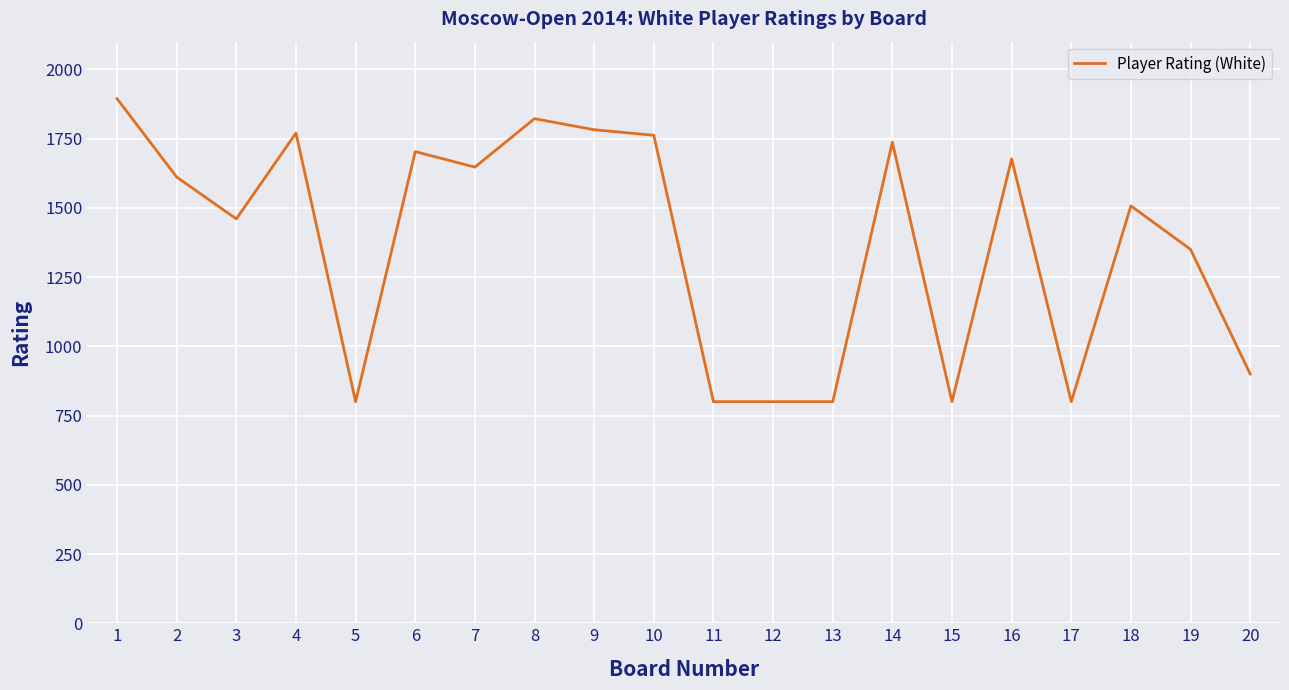

What value does the data have at 14, to the nearest 100?

1700